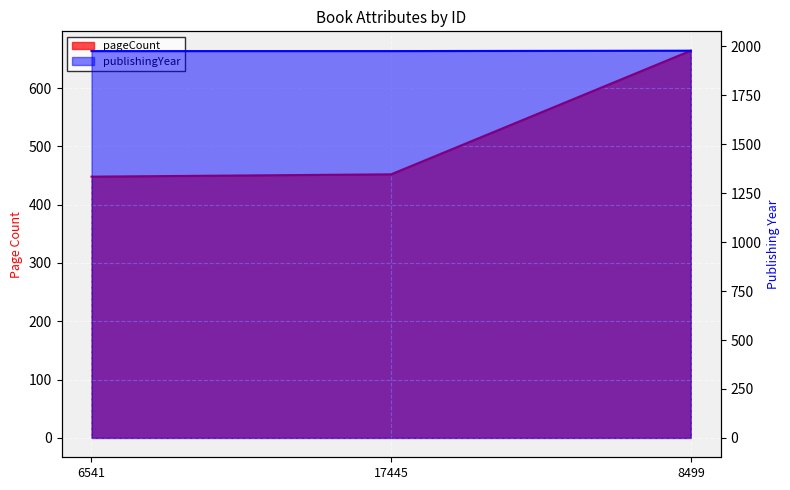

Count the publishingYear values in the range 1976 to 1978.

3